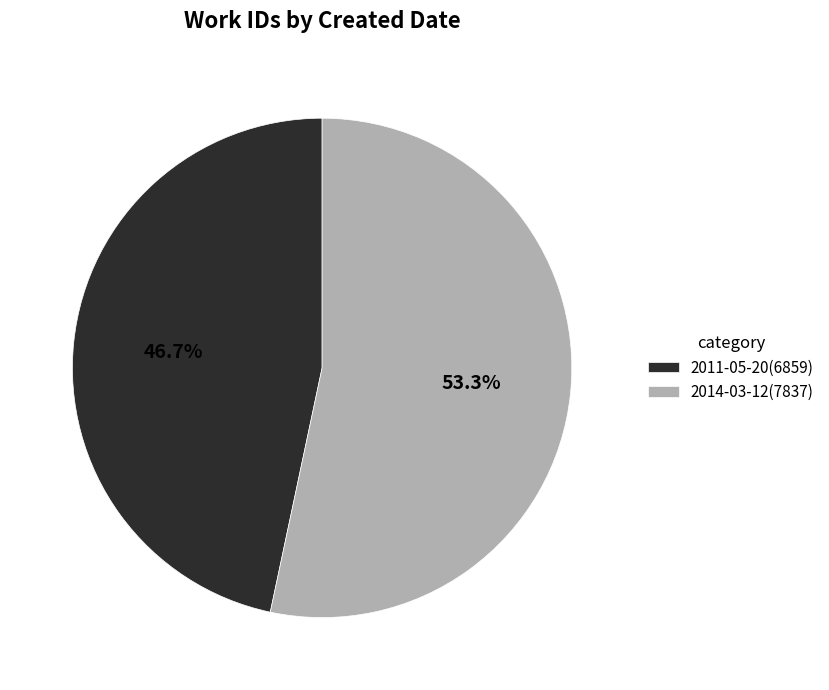

Is it true that 2011-05-20 is 52% of the pie?

False